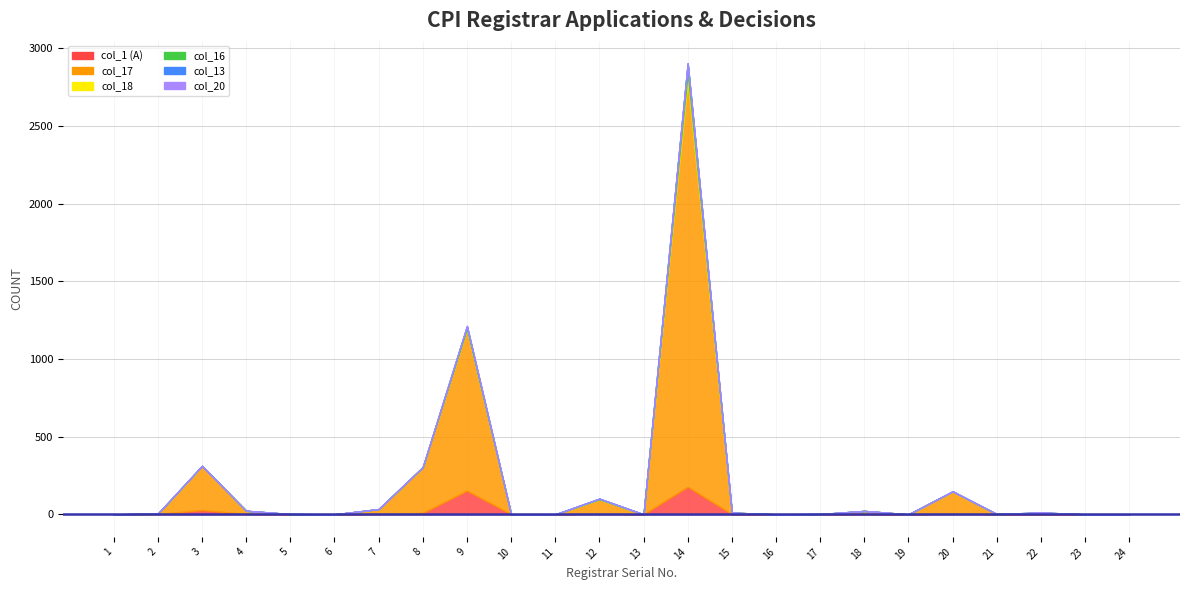

Is it true that col_20 equals 0 at 22?

True